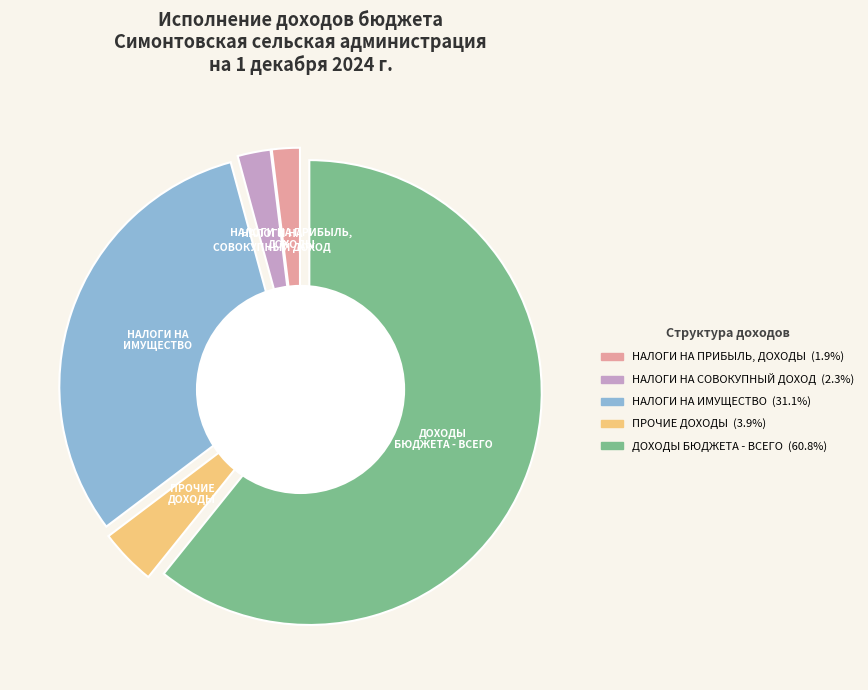

How much of the chart is everything except НАЛОГИ НА
ИМУЩЕСТВО?

68.9%